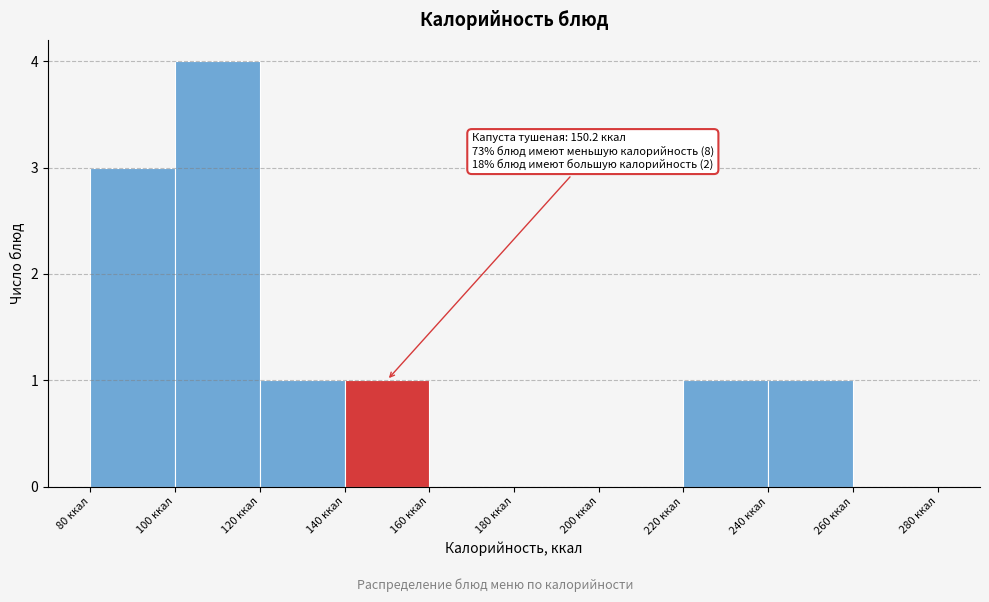

Over which range of the x-axis is the bar tallest?

100 to 120